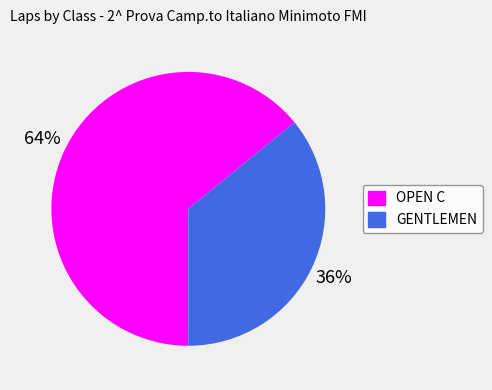

Is there any slice that represents more than half of the pie?

Yes